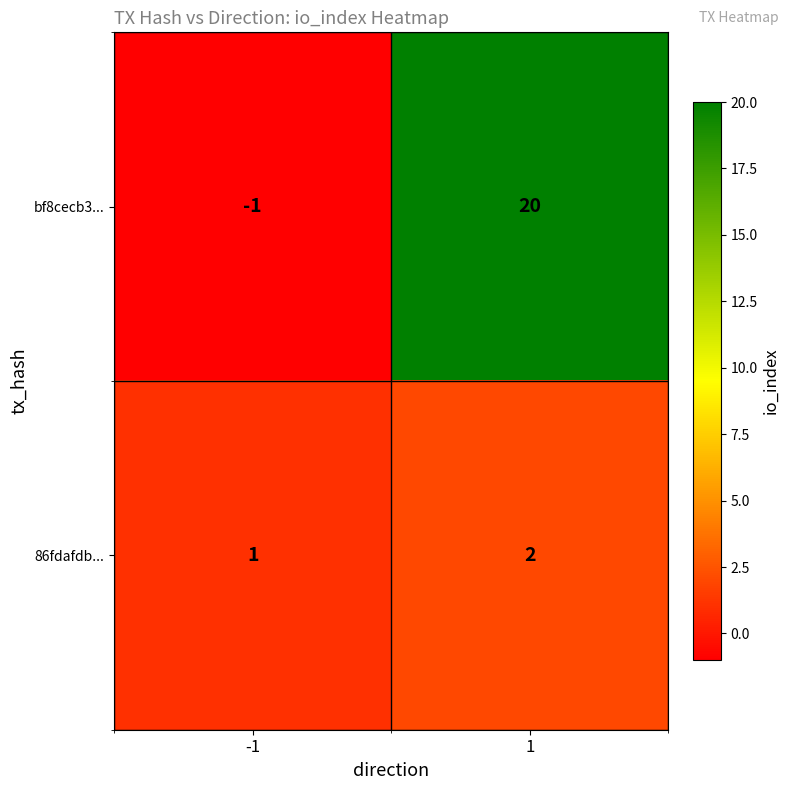

List the series in order of their peak value, lowest first.

86fdafdb..., bf8cecb3...